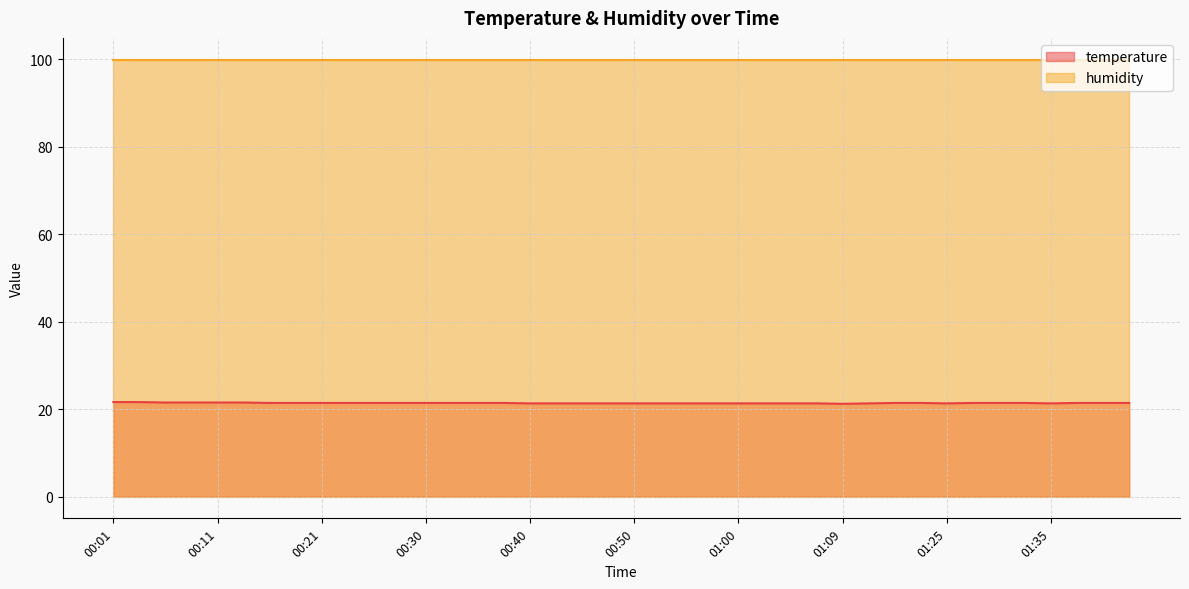

What is the smallest value displayed?

21.2